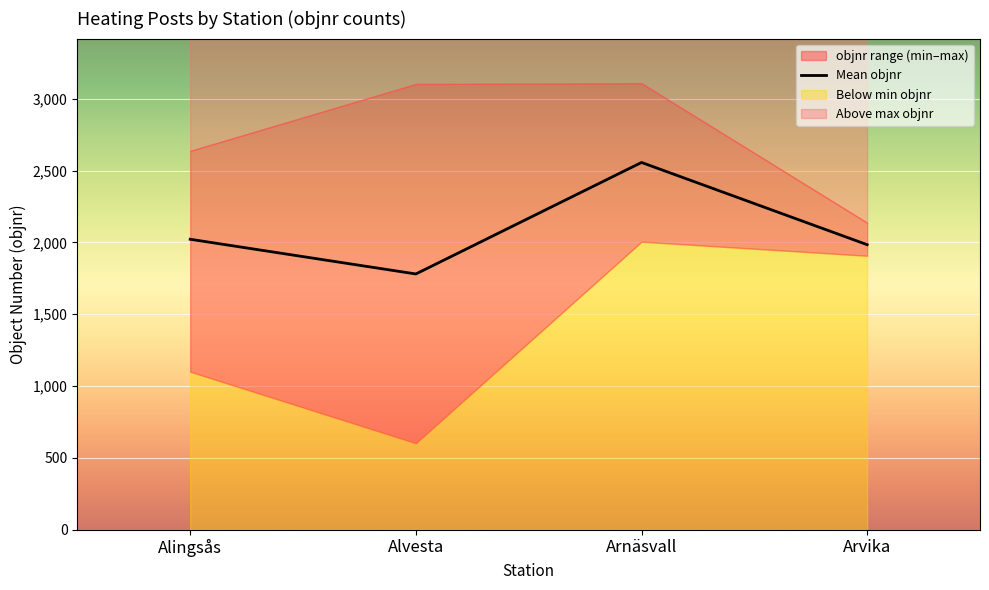

Rank the categories by value from highest to lowest.

Arnäsvall, Alingsås, Arvika, Alvesta